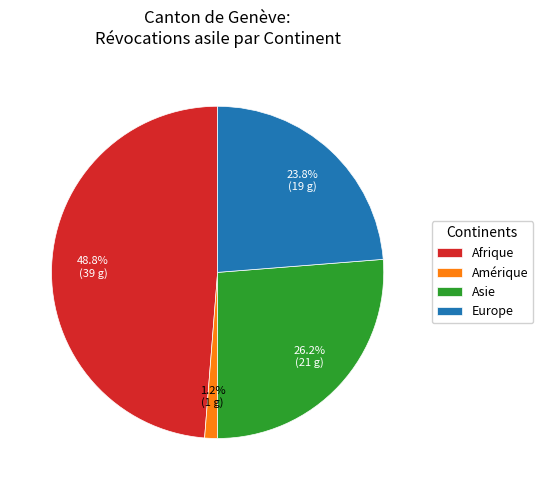

Is Europe the majority of the pie?

No